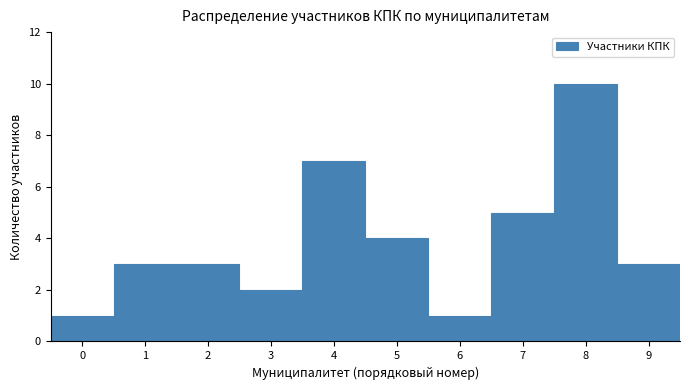

Reading left to right, list every bar in this chart as the range it spans on the x-axis followed by its height. The values are not printed on the chart, so give them approximately, as read against the axis.

-0.5 to 0.5: 1
0.5 to 1.5: 3
1.5 to 2.5: 3
2.5 to 3.5: 2
3.5 to 4.5: 7
4.5 to 5.5: 4
5.5 to 6.5: 1
6.5 to 7.5: 5
7.5 to 8.5: 10
8.5 to 9.5: 3